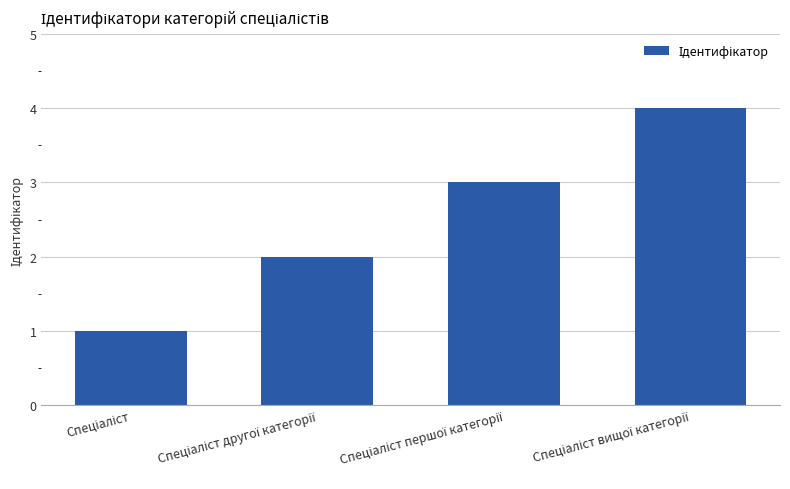

What is the maximum value shown in the chart?

4